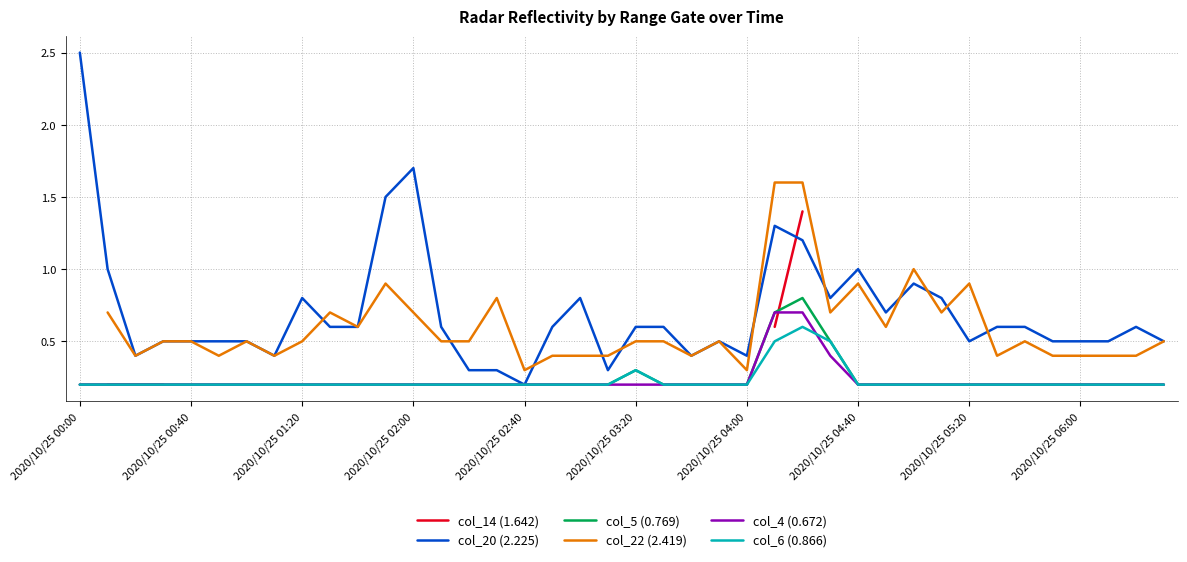

How many interior local peaks does the col_5 (0.769) series have?

2